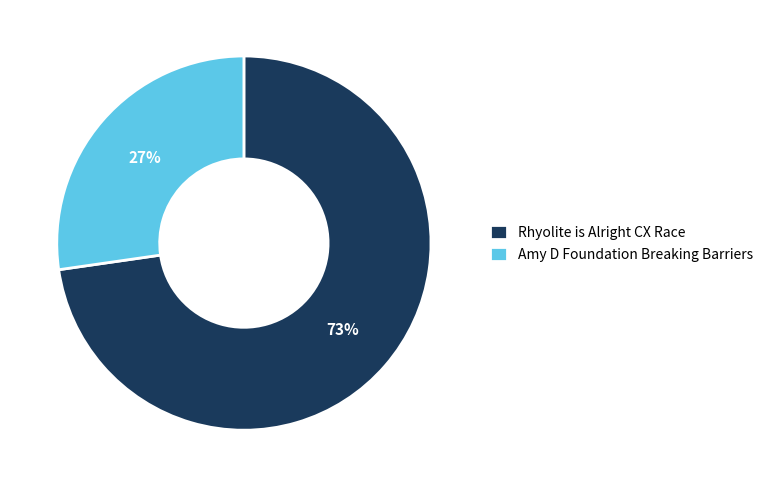

Count the number of slices in the pie.

2